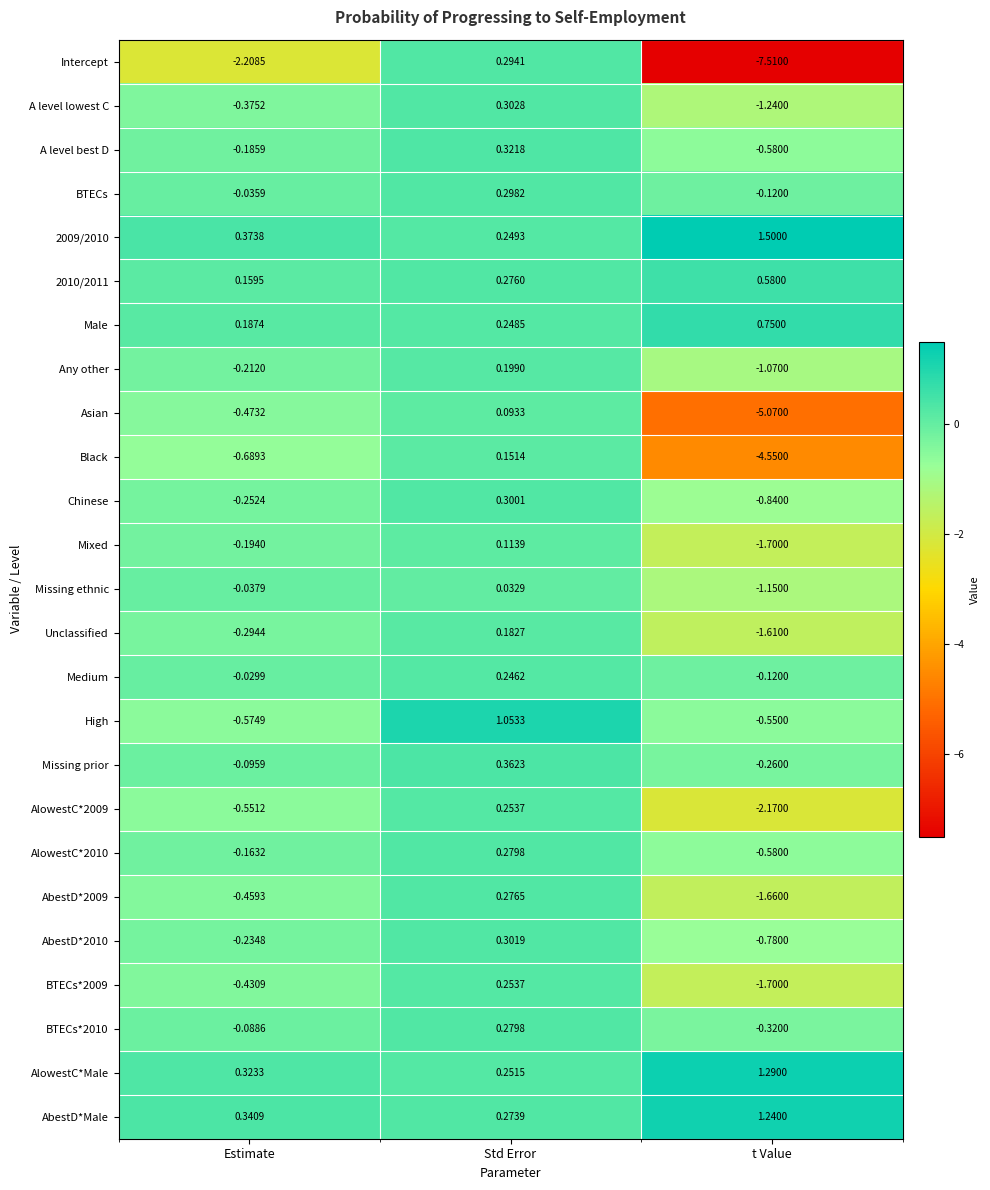

Which series has the largest total across all categories?

2009/2010